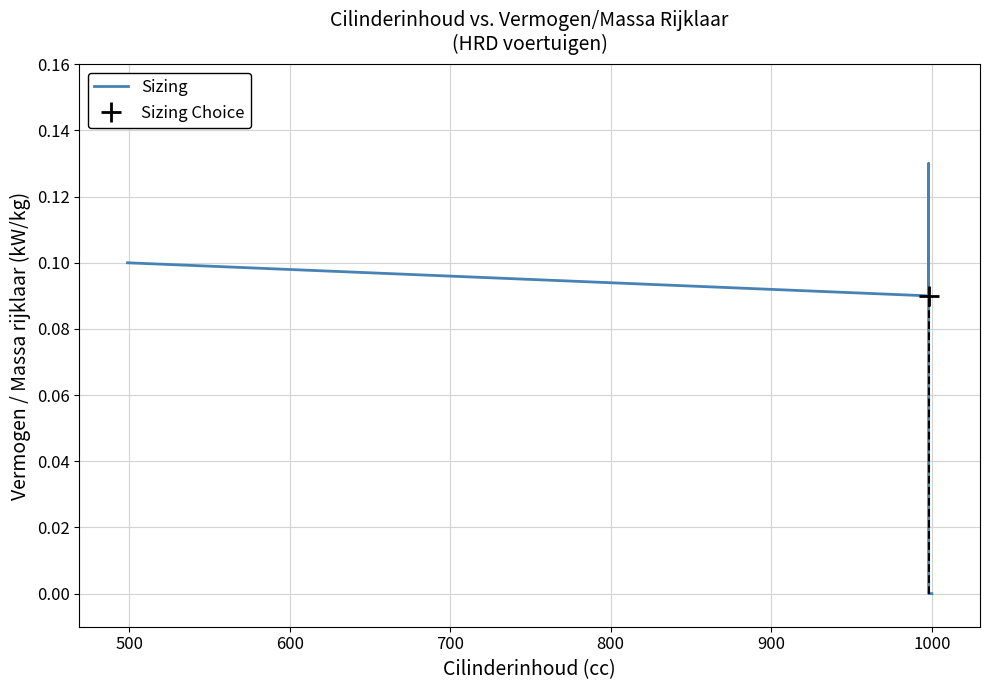

How many positive values are there?

3